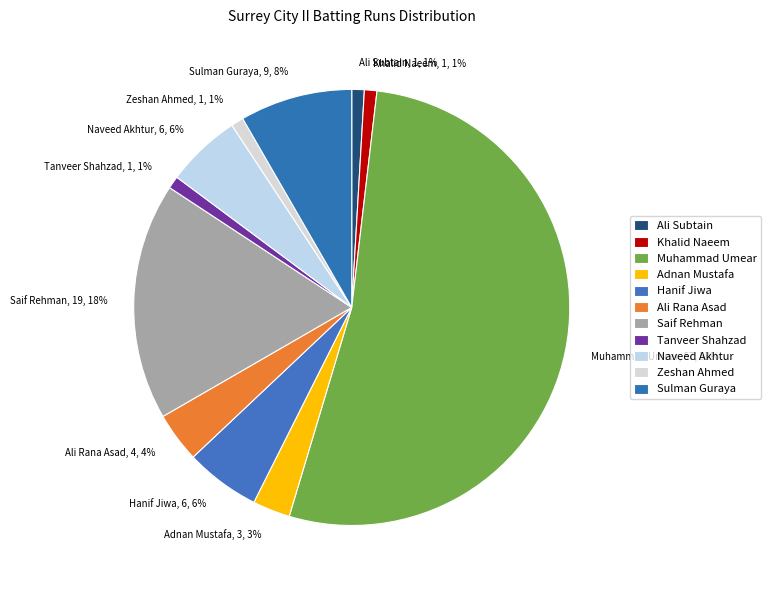

Is the sum of Adnan Mustafa and Naveed Akhtur greater than half?

No